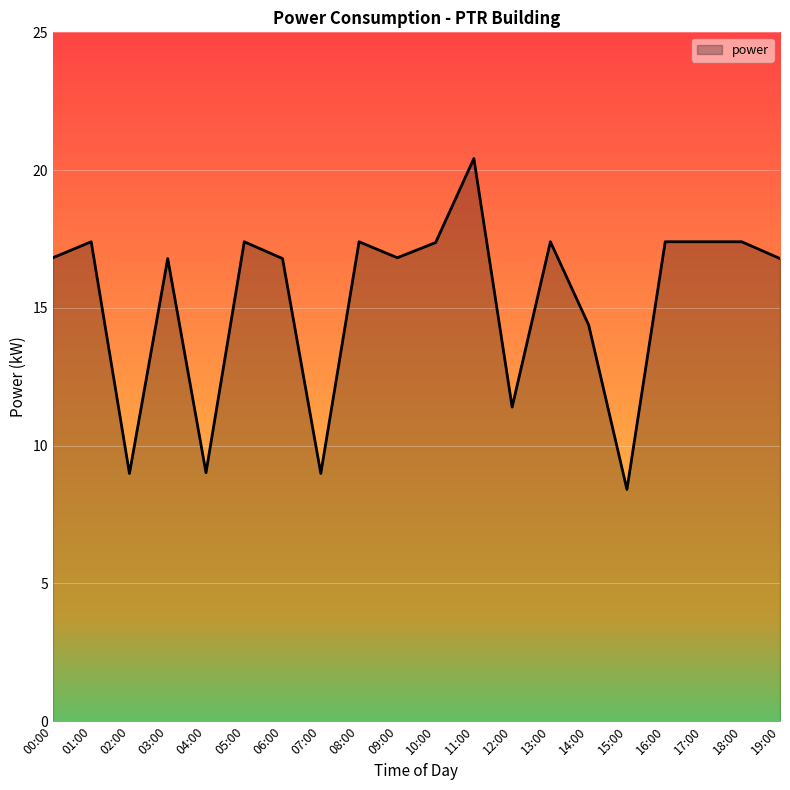

What is the difference between the maximum and minimum values?

12.0